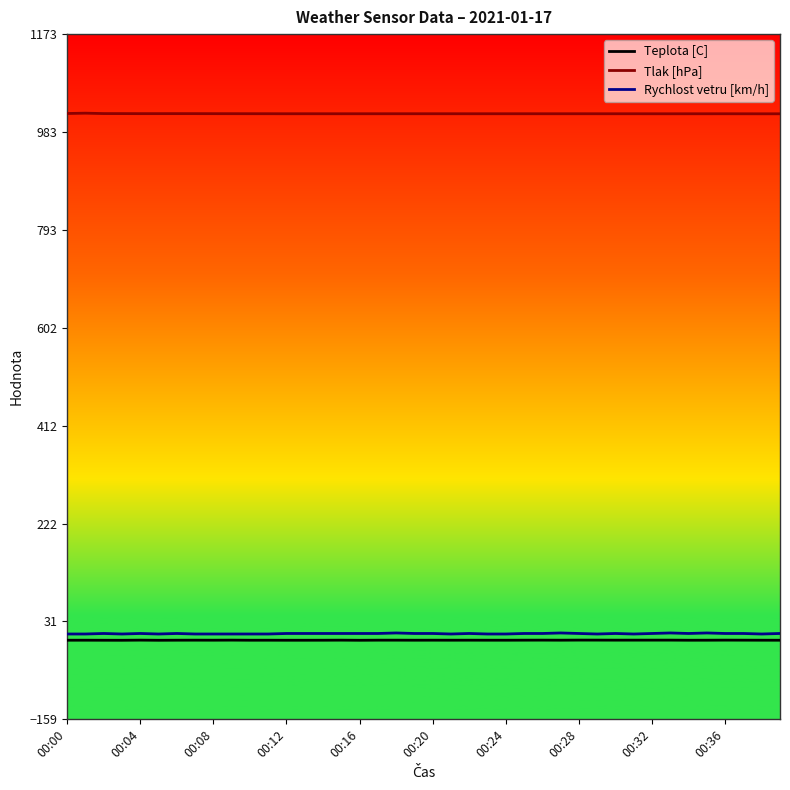

What is the lowest value of the Tlak [hPa] series?

1018.5